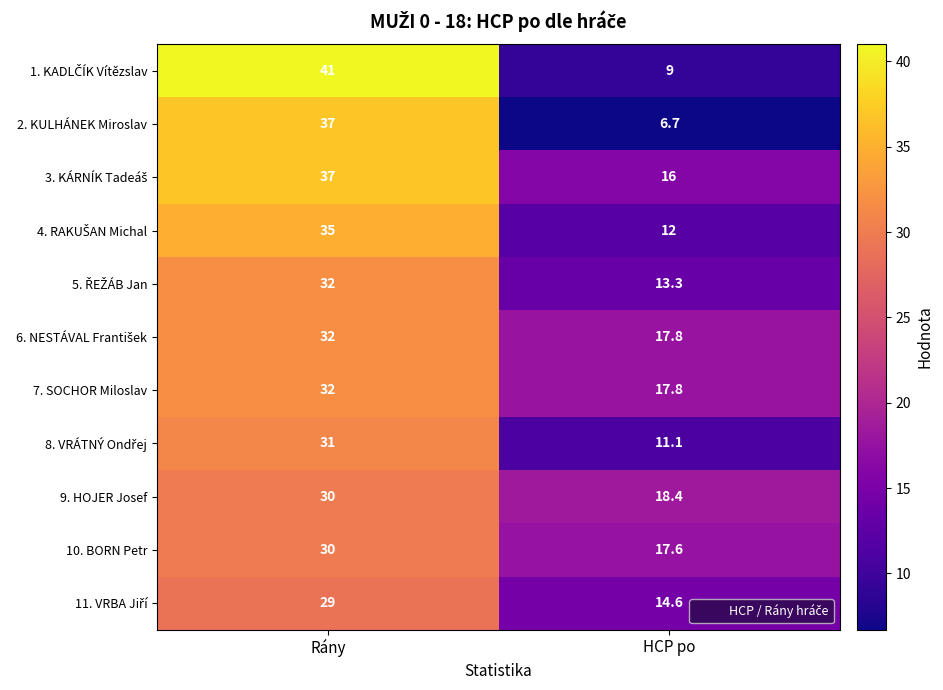

What is the spread (max minus min) of values at HCP po?

11.7